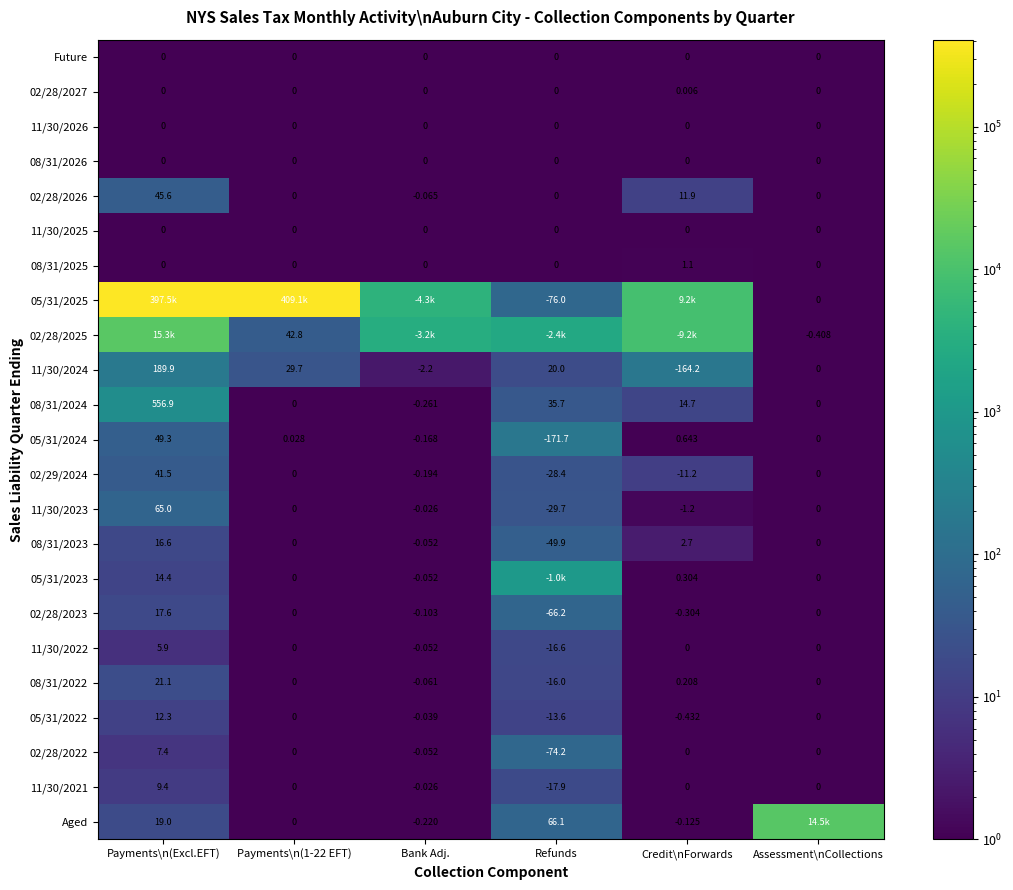

What is the maximum value shown in the chart?

409055.5